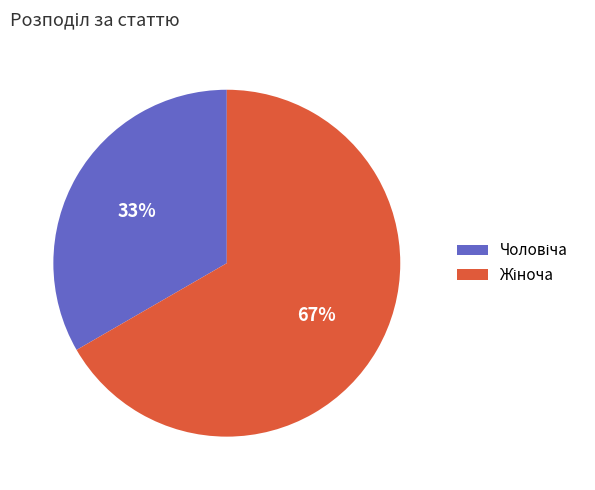

To the nearest percent, what is the average slice percentage?

50%